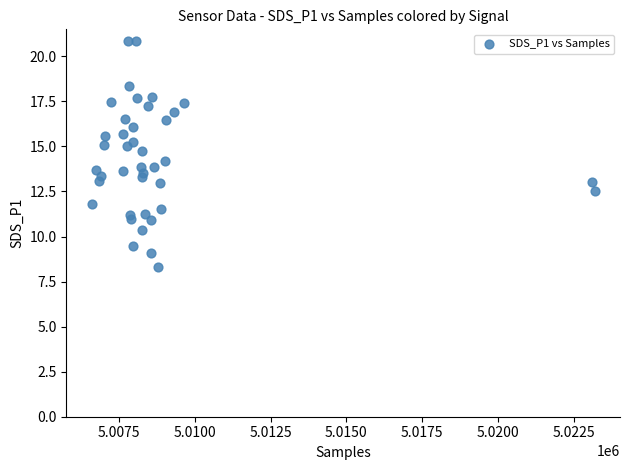

What is the range of Y values (max minus min)?

12.5